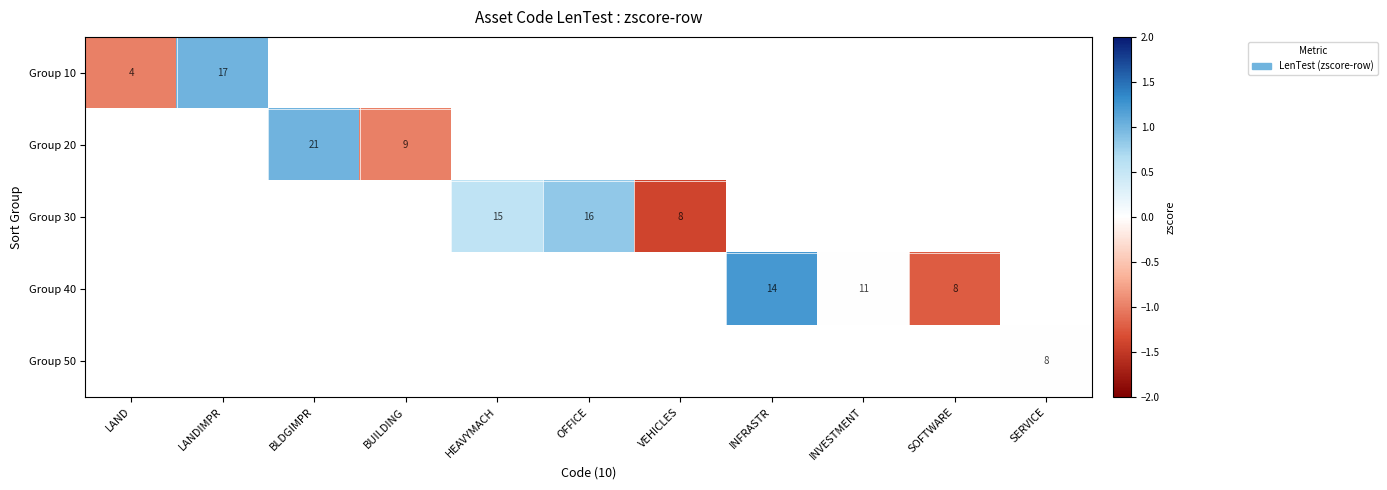

At which category does the chart reach its minimum across all series?

VEHICLES